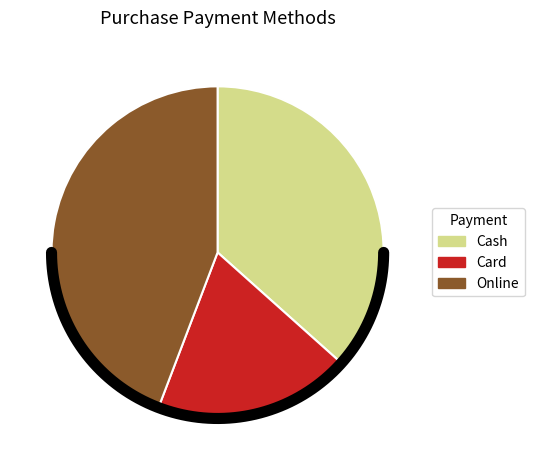

Does Online represent more than half of the total?

No